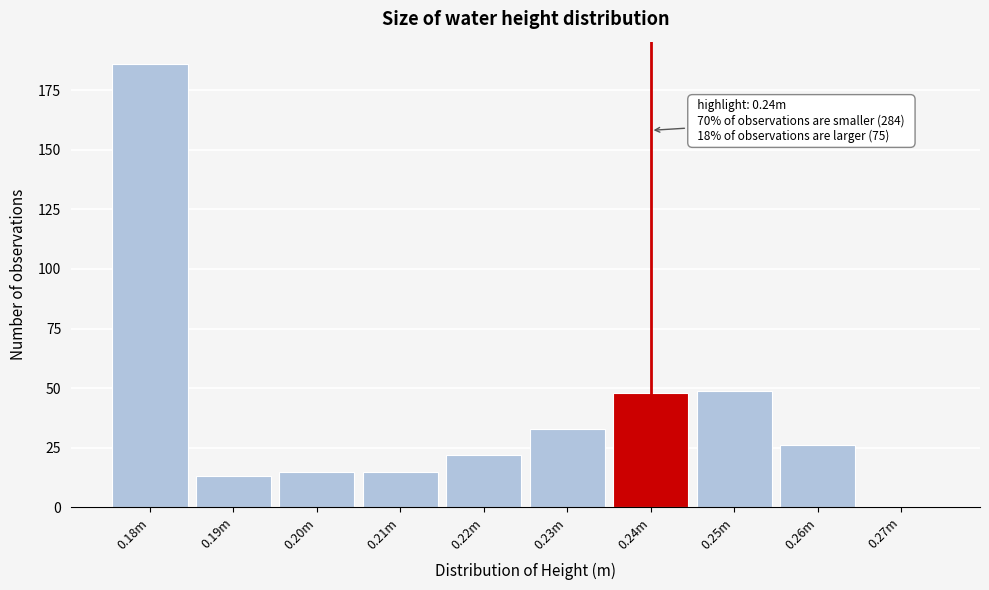

Reading left to right, transcribe all the data shown in this chart.

0.18m=186	0.19m=13	0.20m=15	0.21m=15	0.22m=22	0.23m=33	0.24m=48	0.25m=49	0.26m=26	0.27m=0